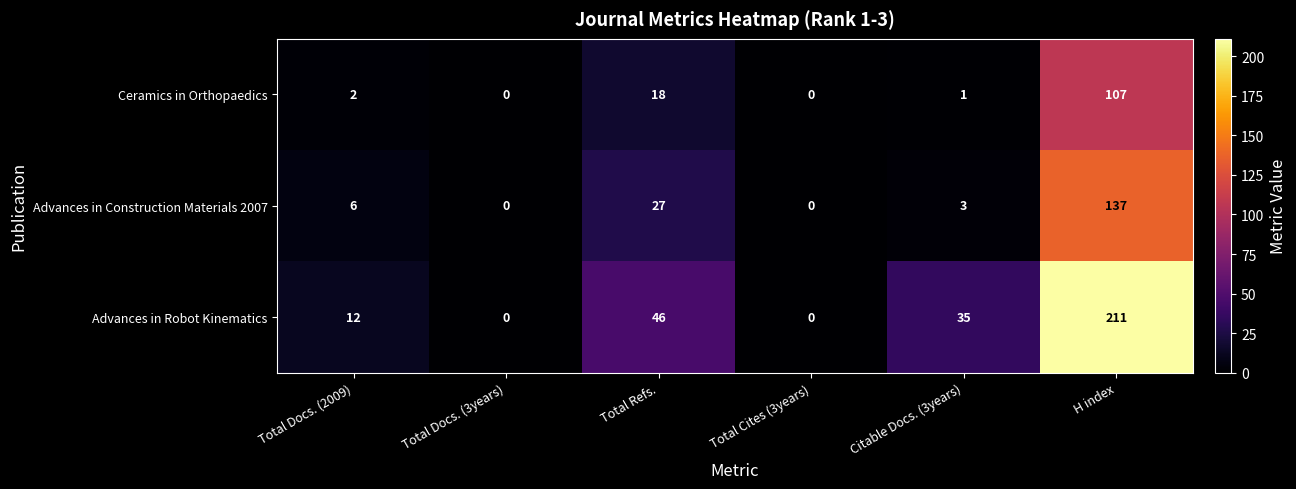

What is the difference between the maximum and second lowest values in the Advances in Construction Materials 2007 series?

137